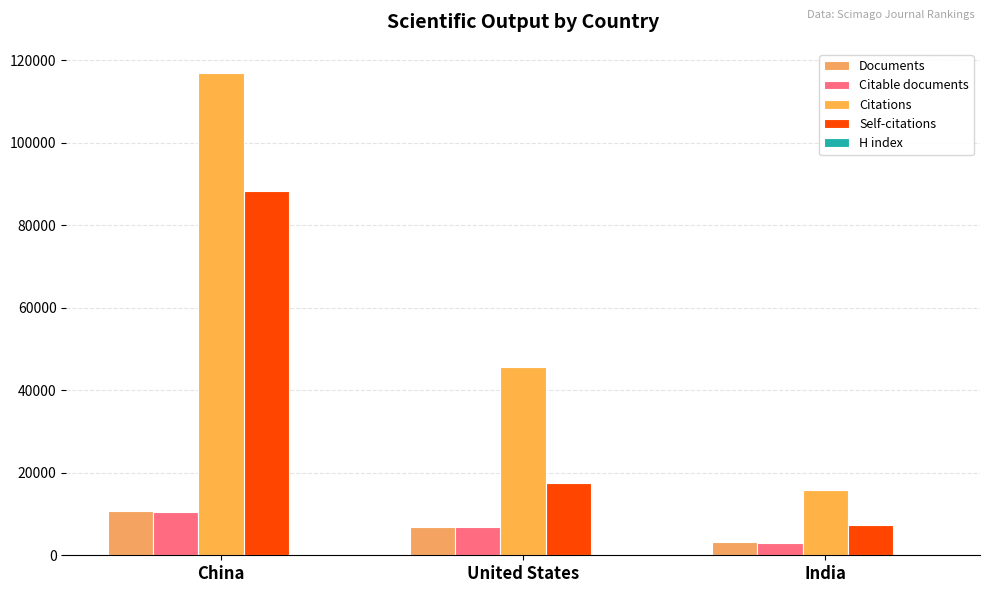

What is the difference between the Self-citations values at United States and China?

70814